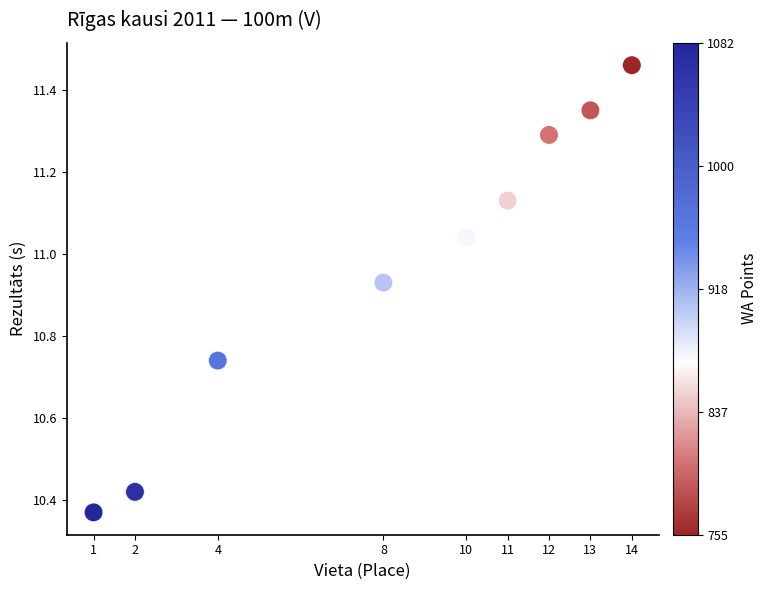

What is the range of Y values (max minus min)?

1.1